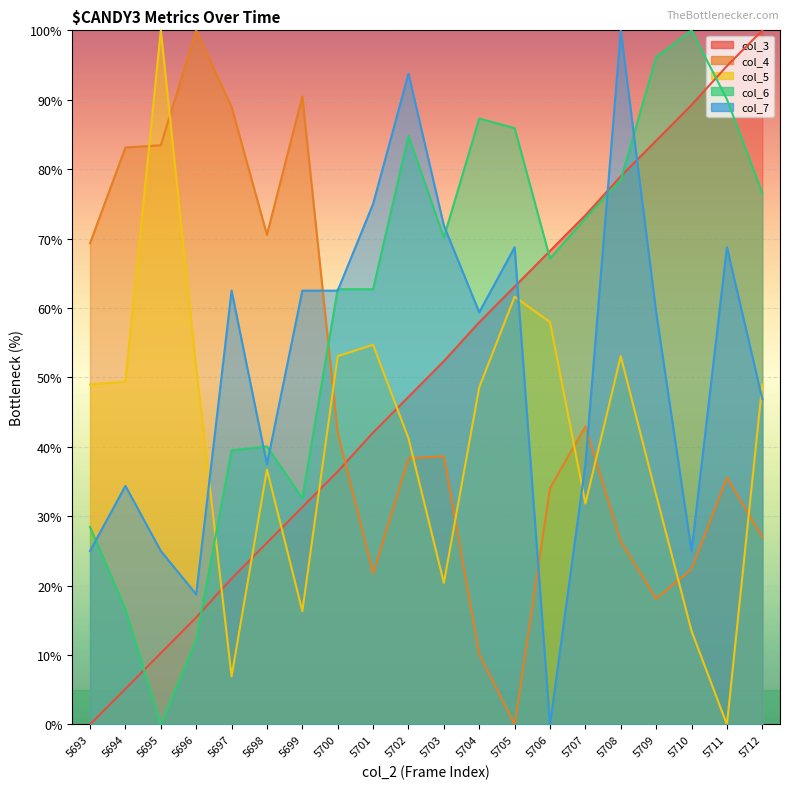

What is the spread (max minus min) of values at 5693?

69.3